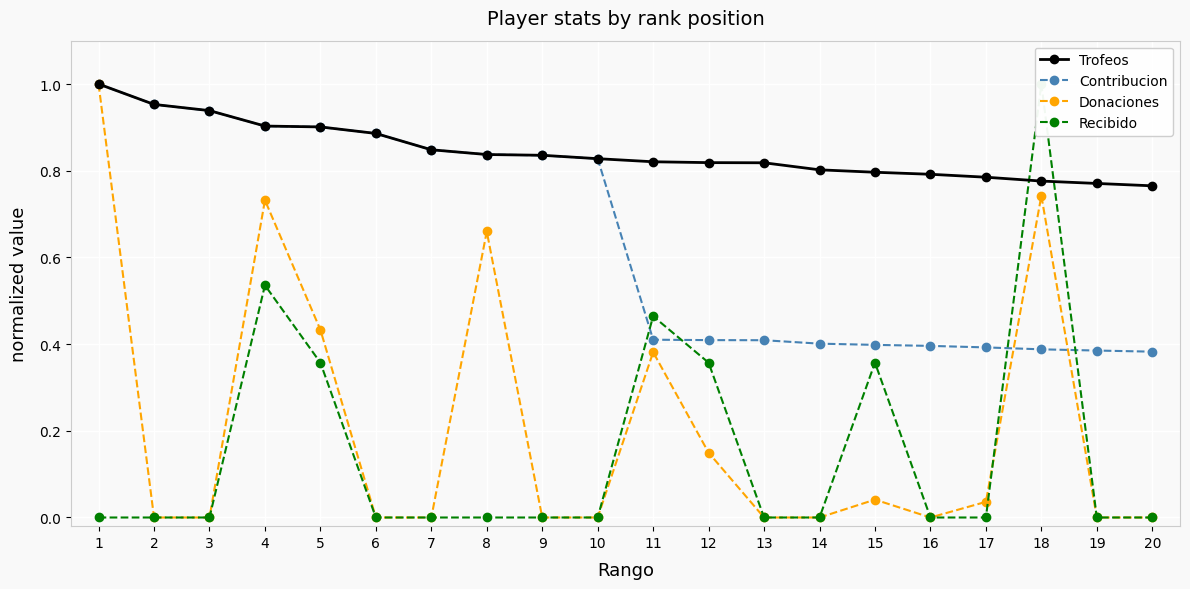

How many lines are shown in the chart?

4